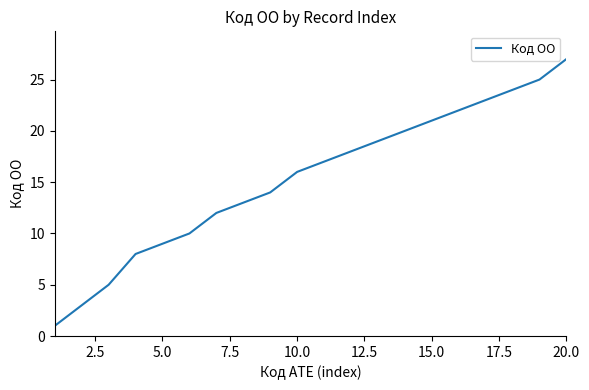

True or false: the data has more than 2 interior local peaks.

False